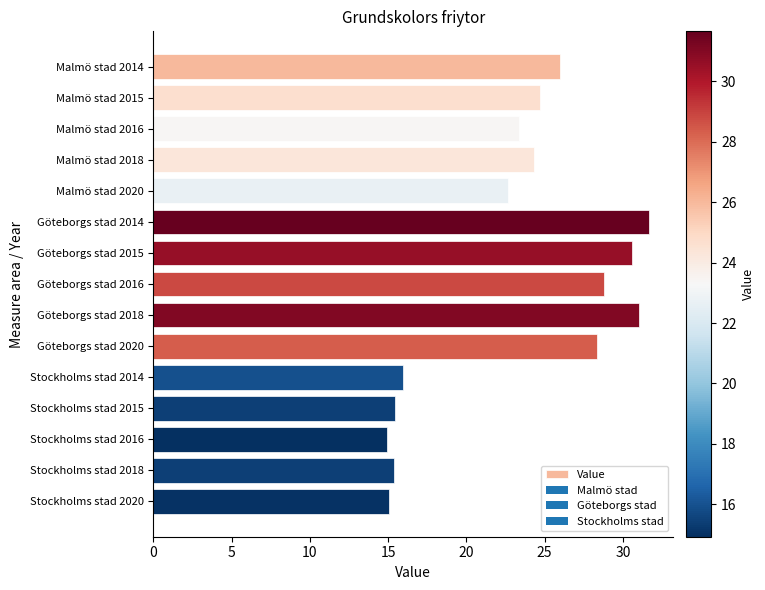

What is the ratio of the value at Göteborgs stad 2020 to the value at Stockholms stad 2014?

1.8